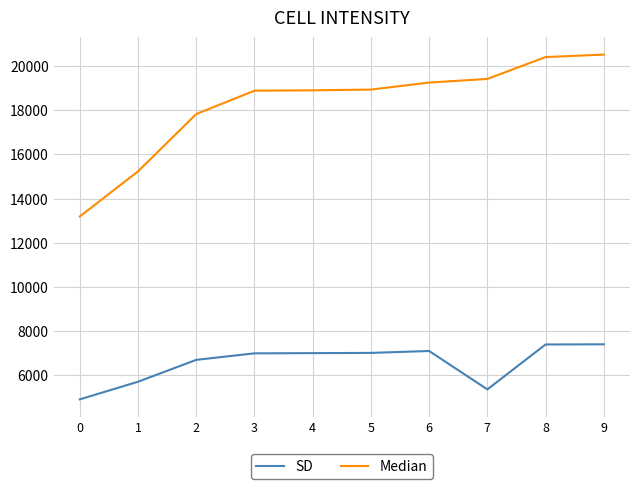

Rank the series by their maximum value, from lowest to highest.

SD, Median